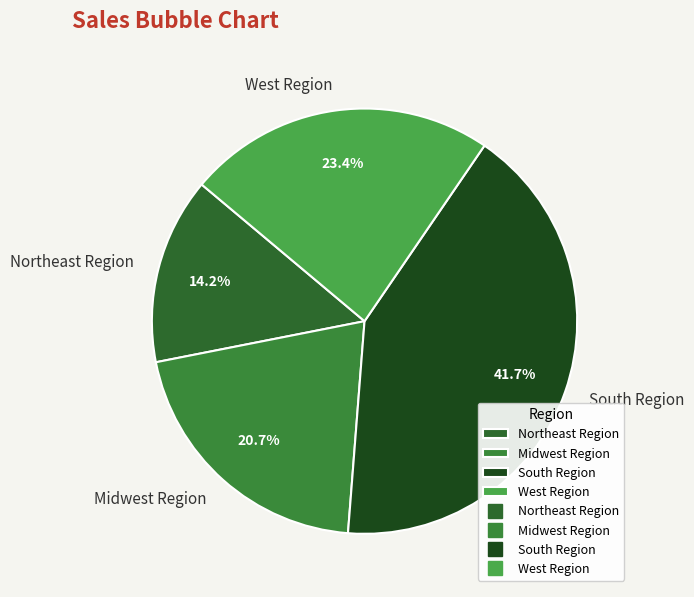

Combined, what portion of the pie is Midwest Region and South Region?

62.4%